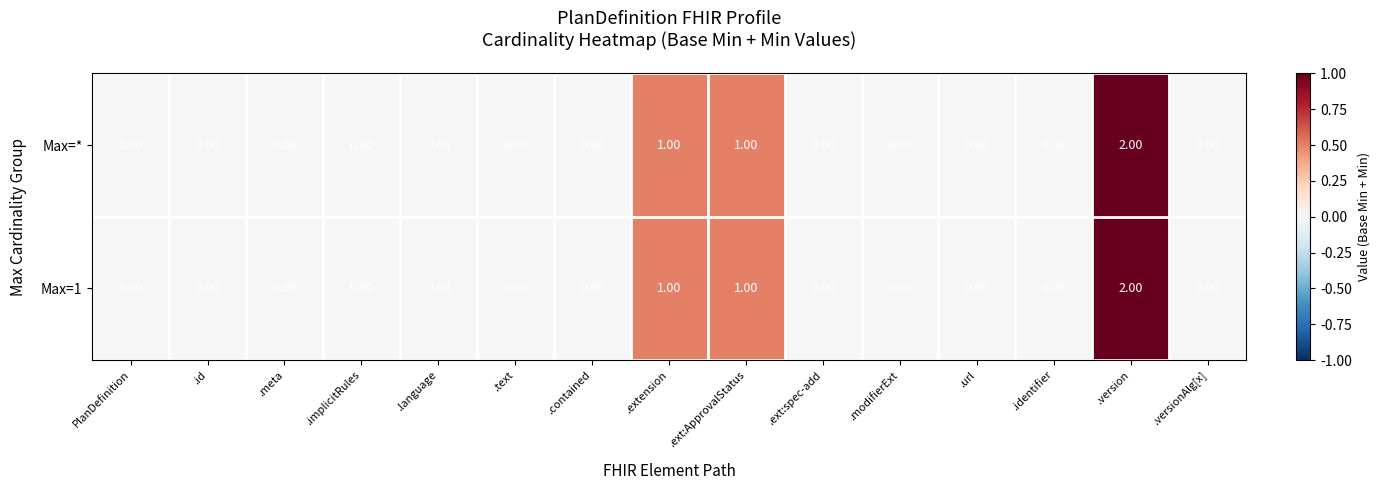

How many values in Max=1 are above zero?

3